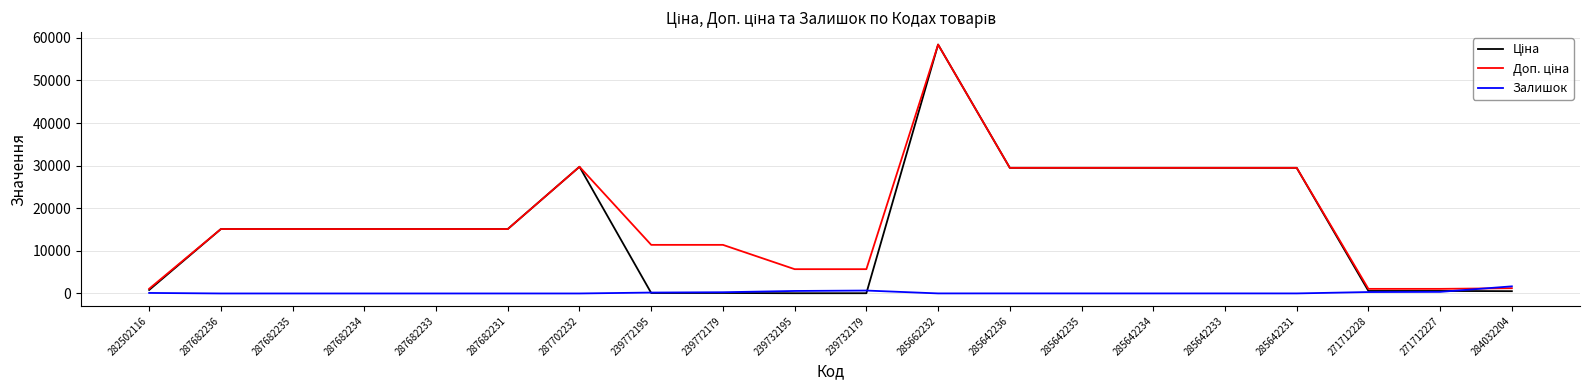

What is the difference between the highest and lowest values at 287682235?

15120.0